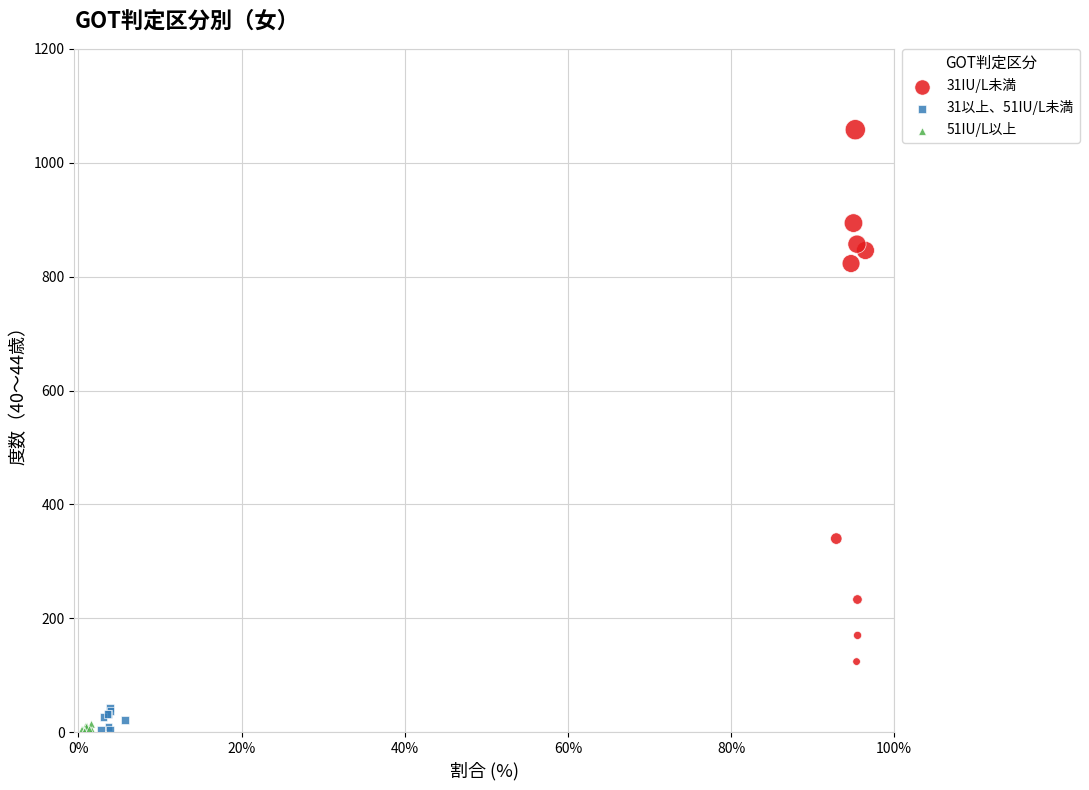

Which series contains the highest Y value?

31IU/L未満